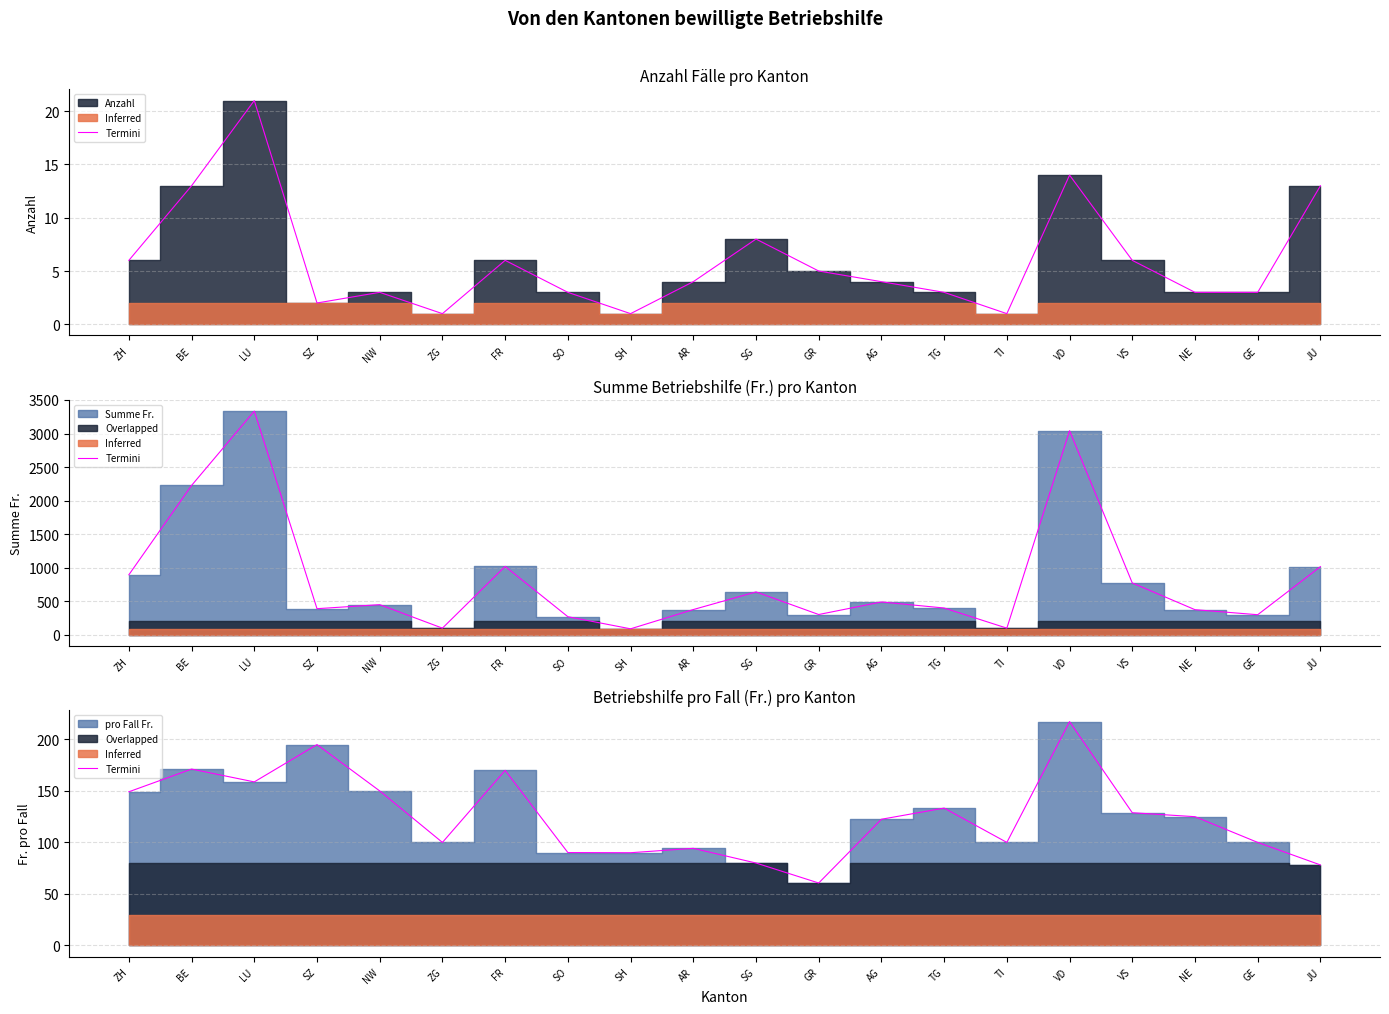

What is the difference between the maximum and minimum values?

156.7